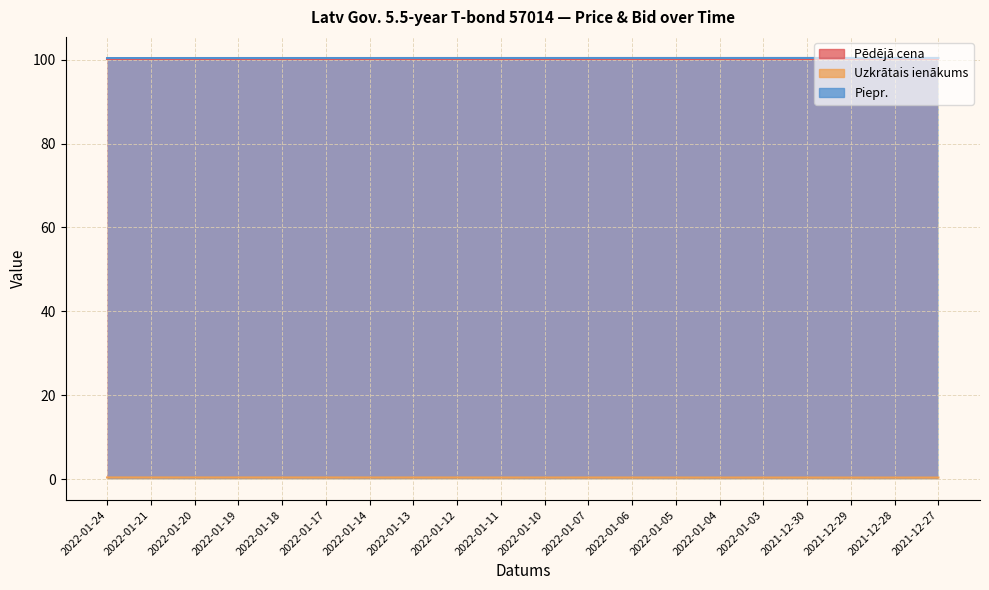

True or false: Uzkrātais ienākums and Piepr. cross at least once.

False